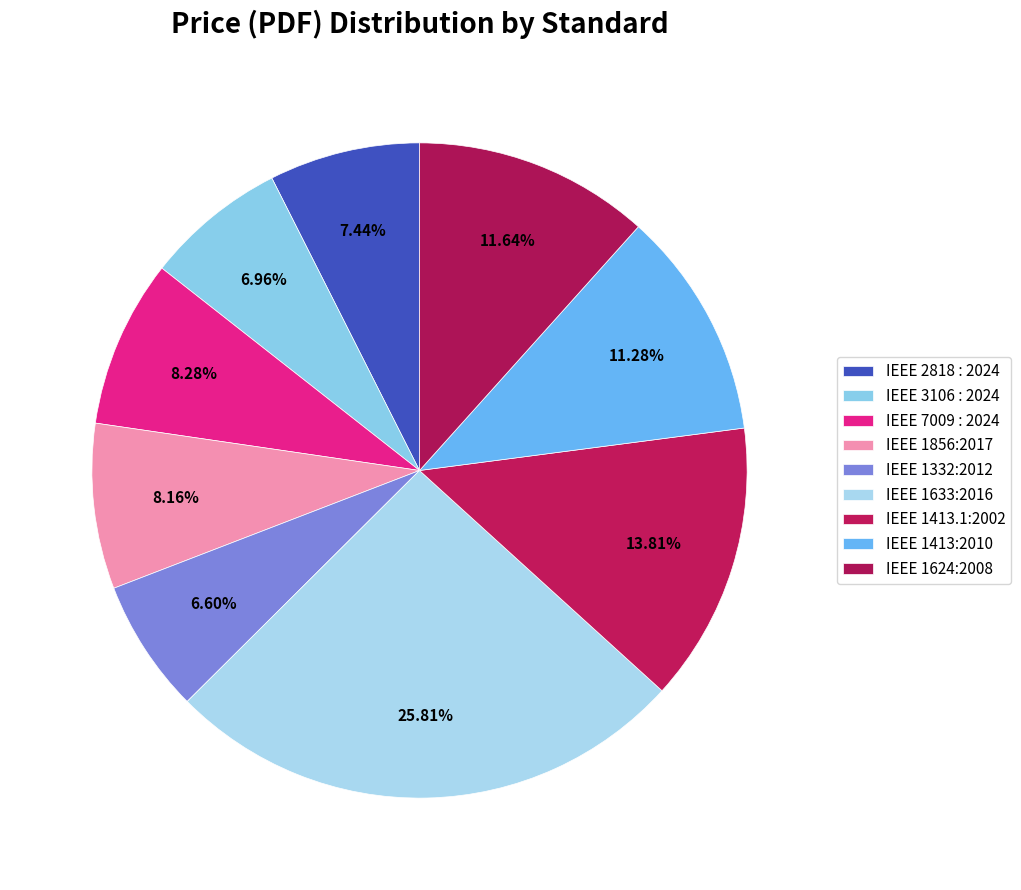

How many segments does this pie chart have?

9